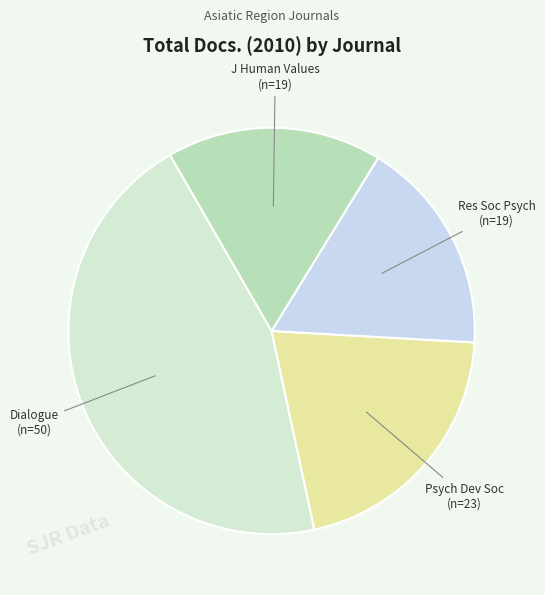

How many segments does this pie chart have?

4